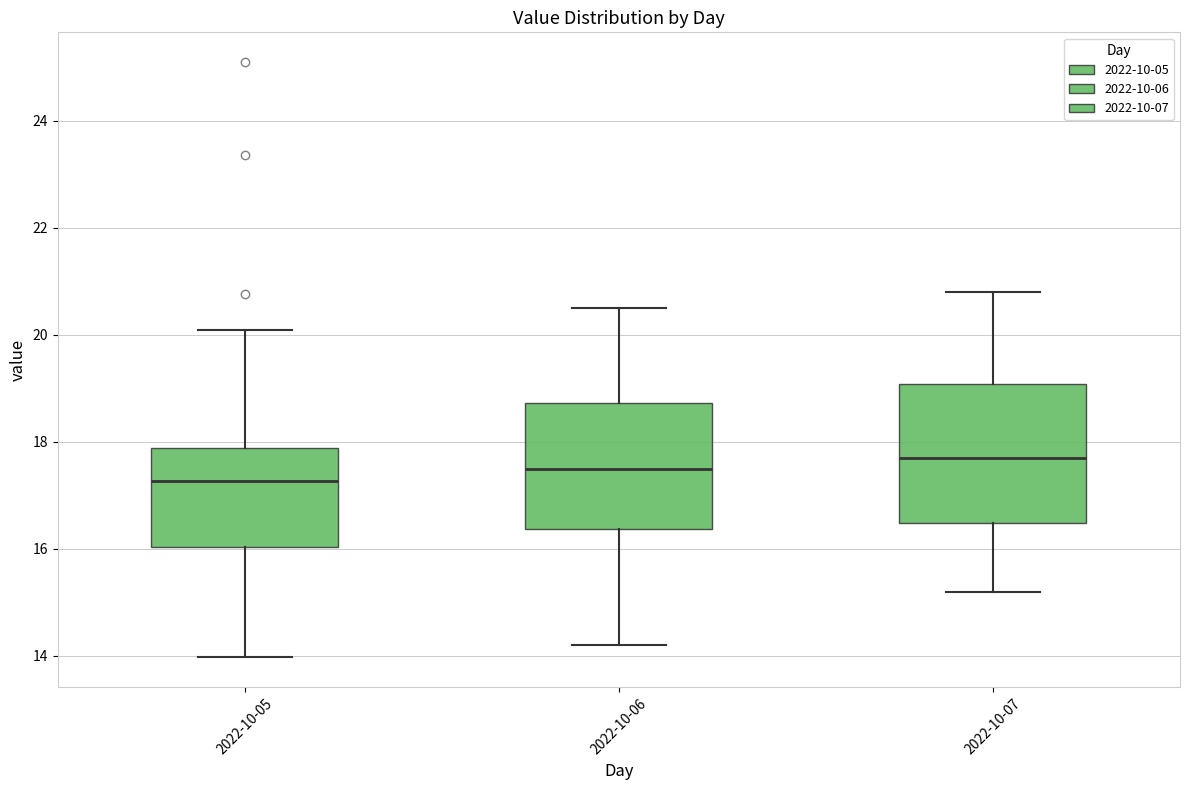

Which box's median line is the lowest?

2022-10-05